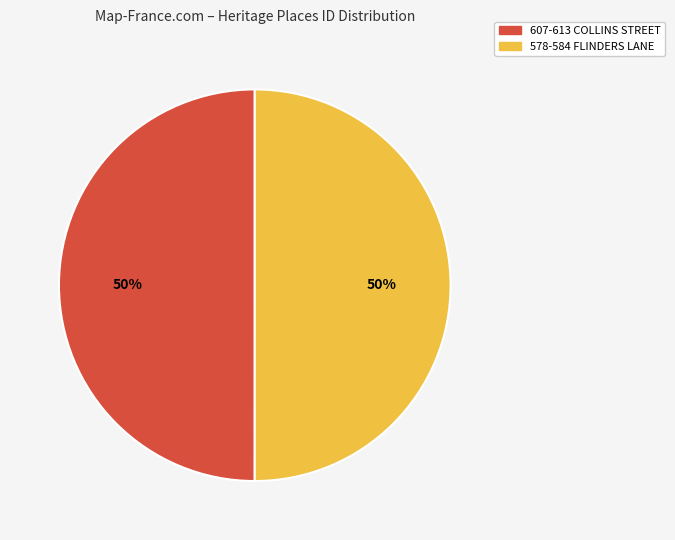

To the nearest percent, what is the combined percentage of 578-584 FLINDERS LANE and 607-613 COLLINS STREET?

100%